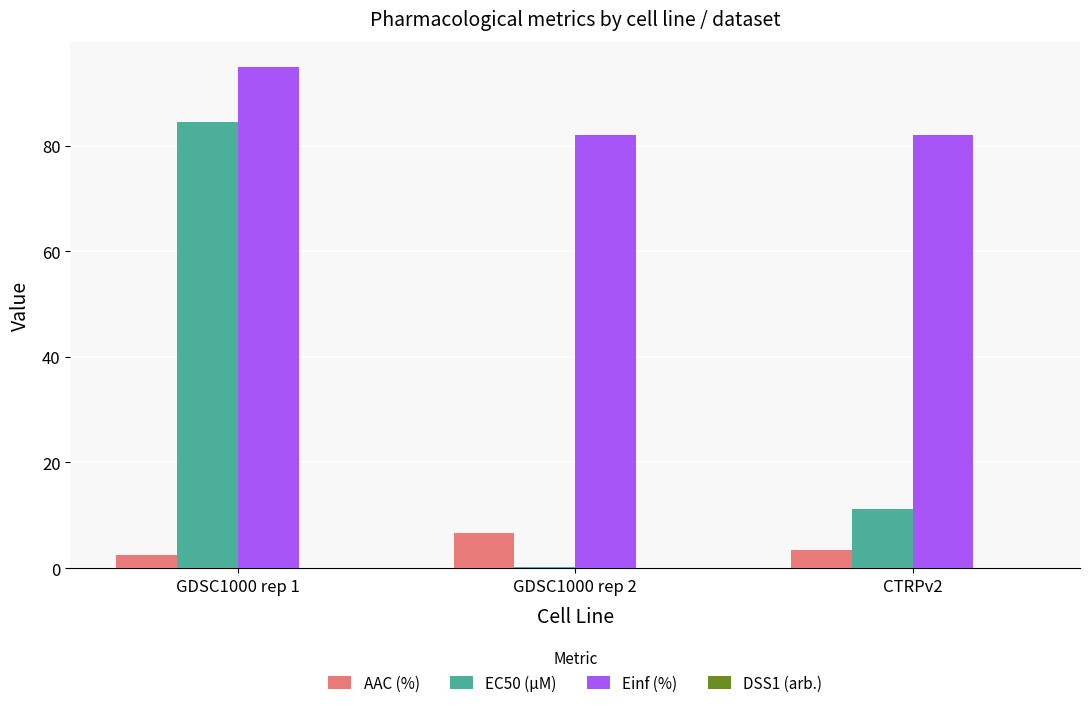

What is the average value of the EC50 (µM) series?

31.9